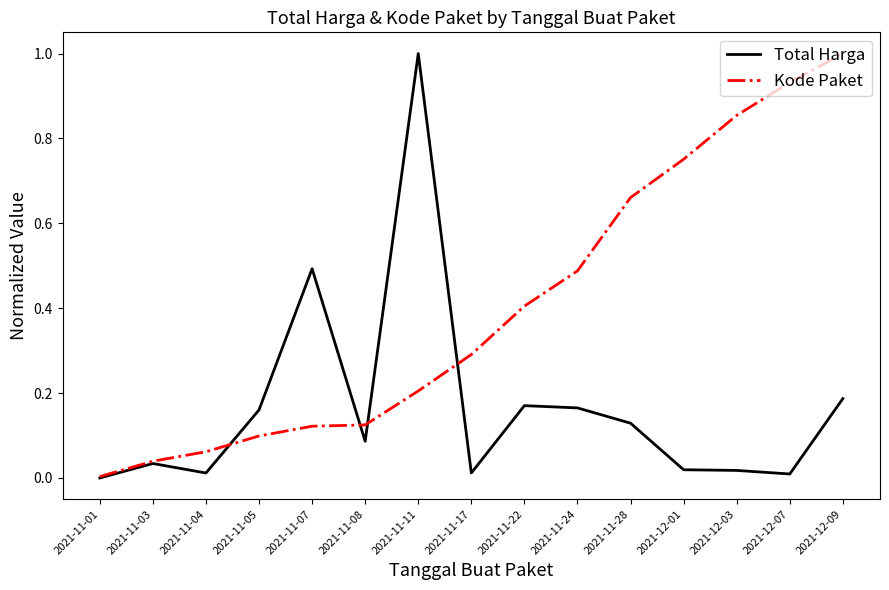

Rank the series at 2021-11-11 from lowest to highest value.

Kode Paket, Total Harga